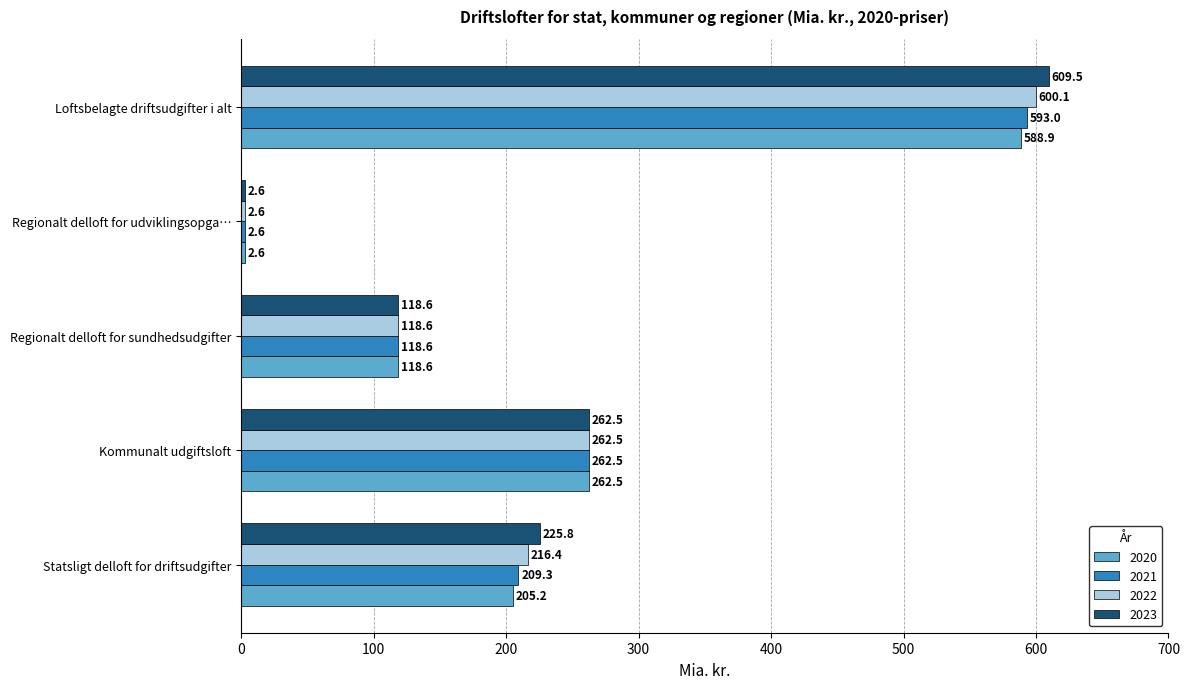

Which series has the largest total across all categories?

2023